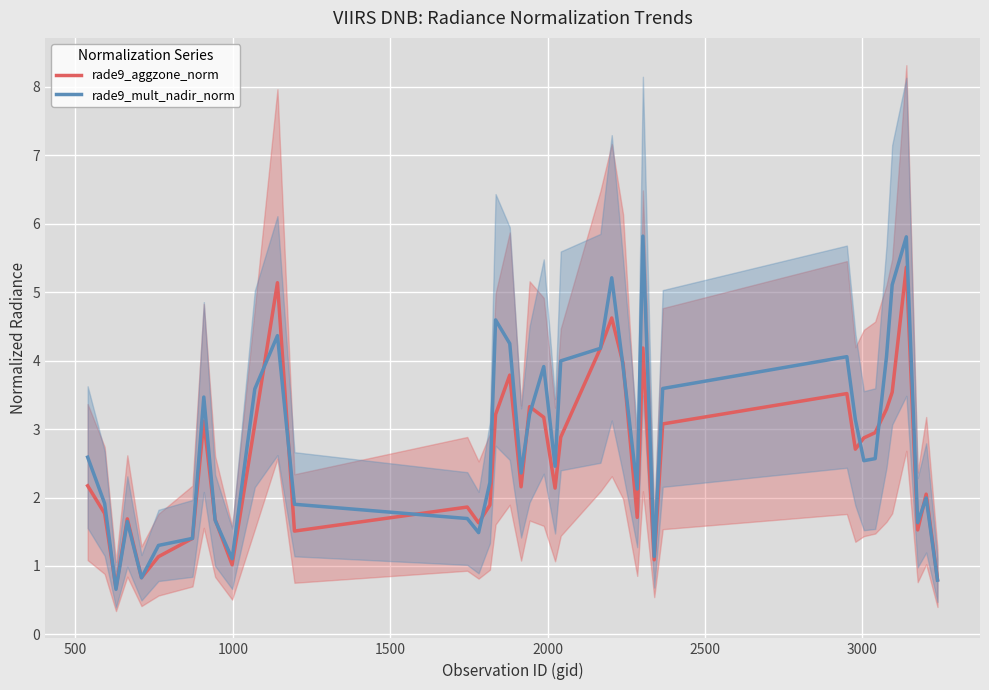

True or false: rade9_aggzone_norm has more than 0 points higher than both neighbors.

True